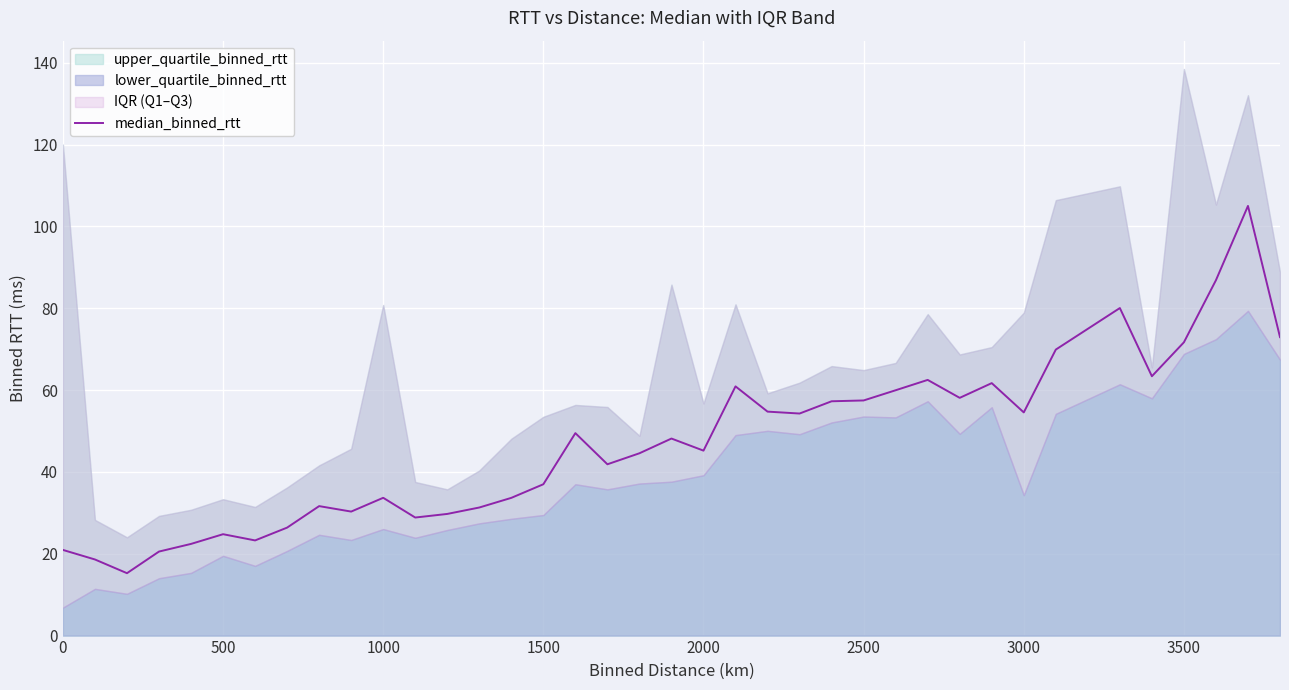

What is the value of the 12th point from the left?

28.9